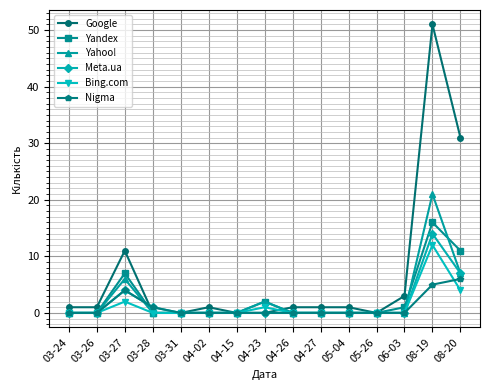

True or false: Google has more than 2 points higher than both neighbors.

True